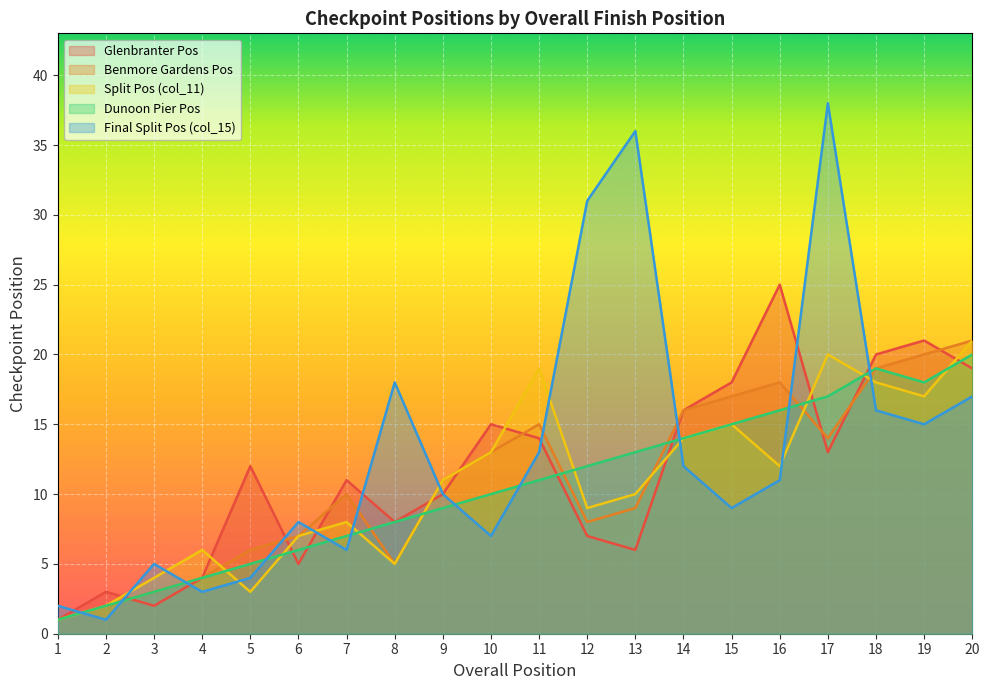

Rank the categories by Split Pos (col_11) value from lowest to highest.

1, 2, 5, 3, 8, 4, 6, 7, 12, 13, 9, 16, 10, 14, 15, 19, 18, 11, 17, 20